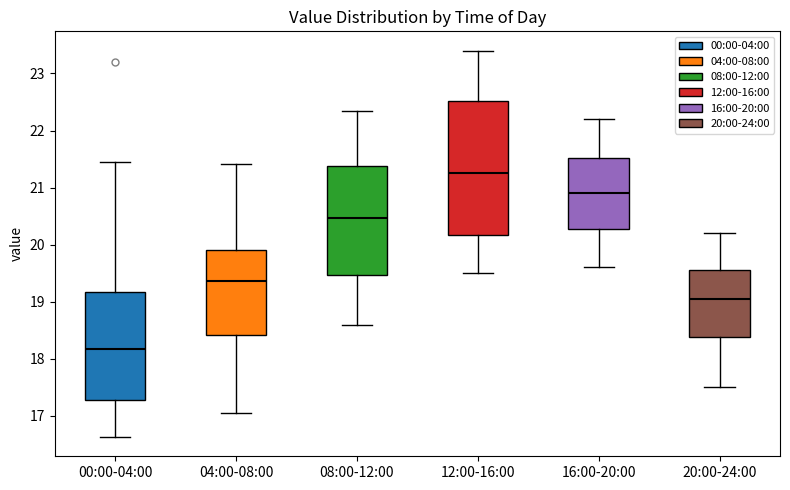

Reading left to right, read every box against the y-axis: the position of its median line, the range the box covers, and the ends of its whiskers. The values are not printed on the chart, so give them approximately, as read against the axis.

00:00-04:00: median 18.2, box 17.3 to 19.2, whiskers 16.6 to 21.5
04:00-08:00: median 19.4, box 18.4 to 19.9, whiskers 17.1 to 21.4
08:00-12:00: median 20.5, box 19.5 to 21.4, whiskers 18.6 to 22.4
12:00-16:00: median 21.3, box 20.2 to 22.5, whiskers 19.5 to 23.4
16:00-20:00: median 20.9, box 20.3 to 21.5, whiskers 19.6 to 22.2
20:00-24:00: median 19.1, box 18.4 to 19.6, whiskers 17.5 to 20.2